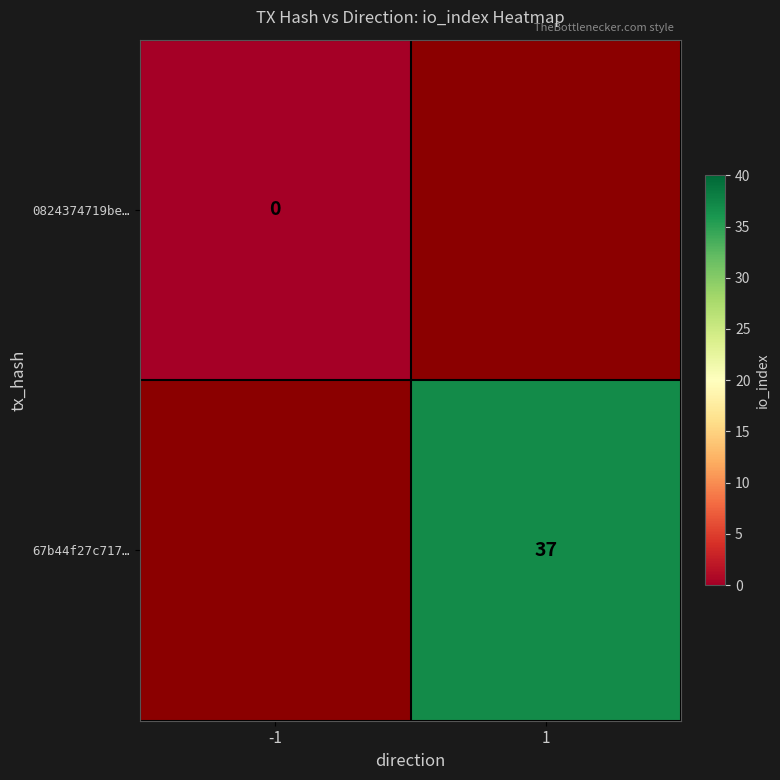

Count the number of data series in this chart.

2